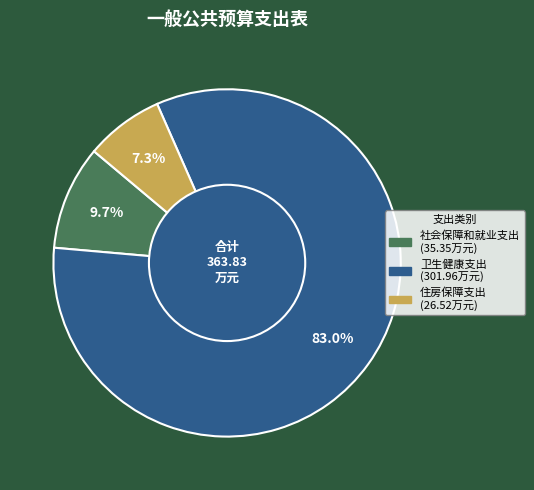

Which category has the smallest portion of the pie?

住房保障支出